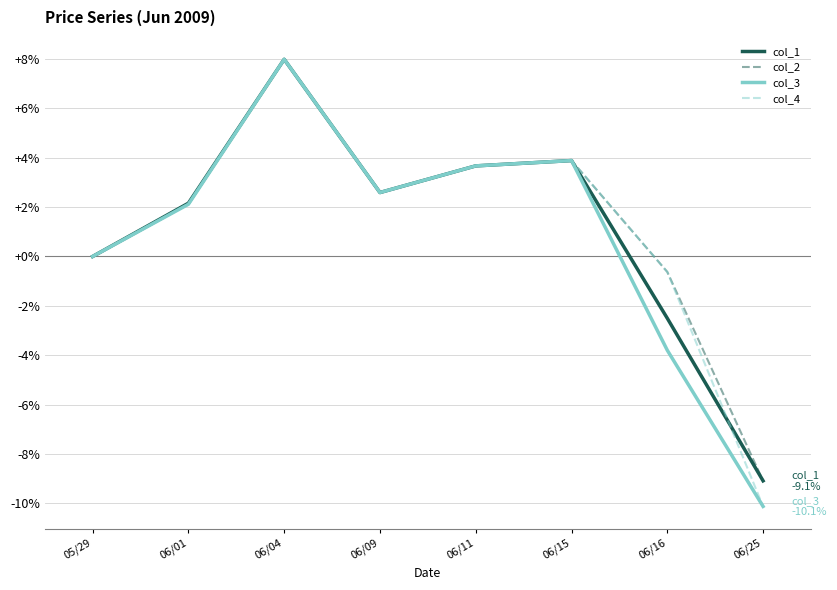

What is the total value across all series at 06/15?

15.6